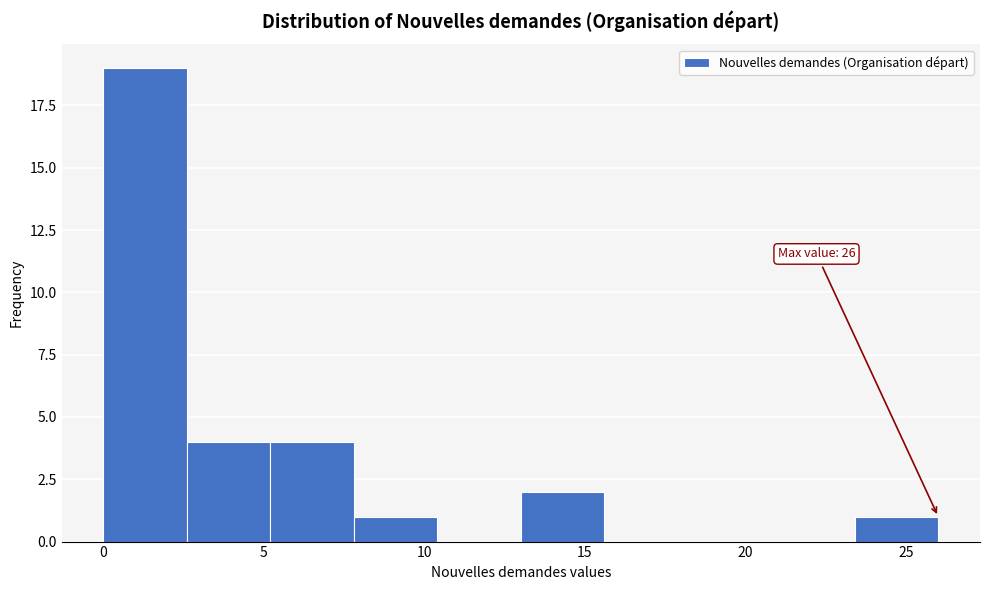

Which range on the x-axis has the tallest bar?

0.0 to 2.6